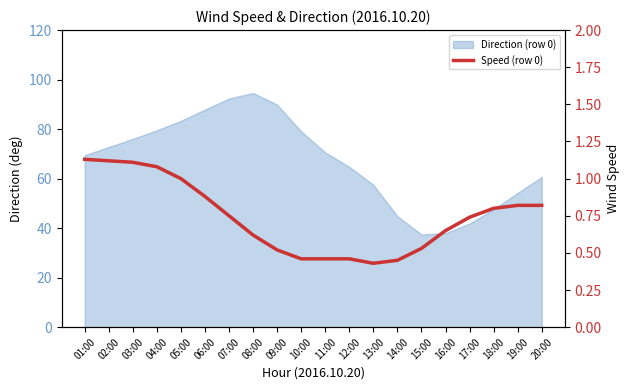

At which category does the data reach its first local valley?

13:00